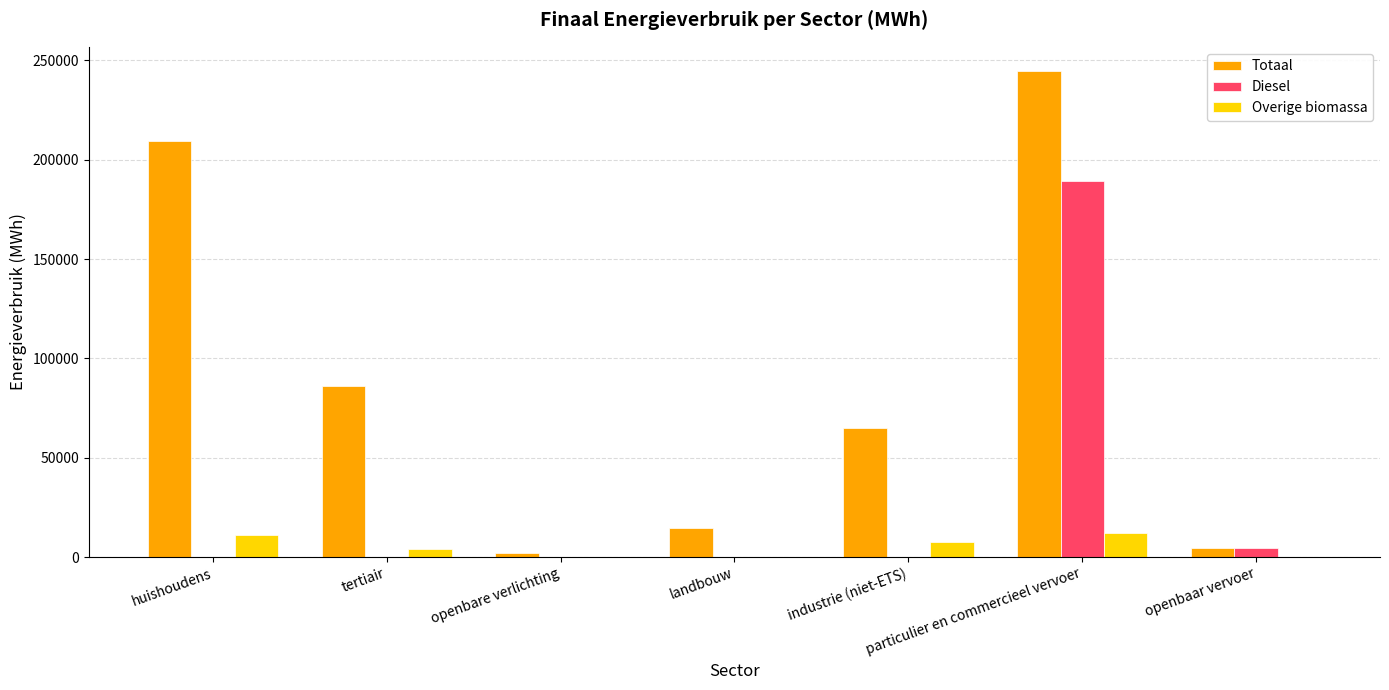

At which label does Diesel reach its peak?

particulier en commercieel vervoer